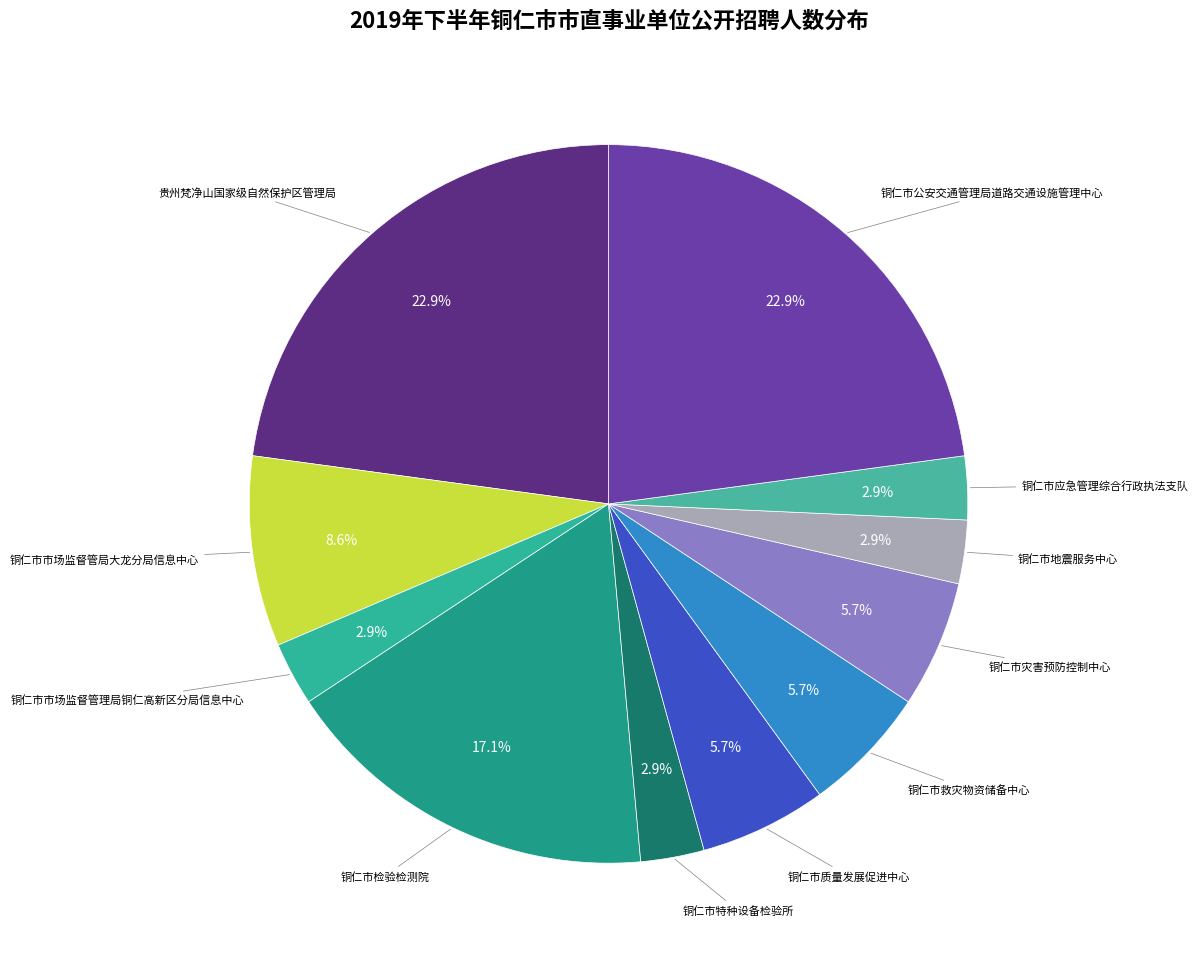

Count the number of slices in the pie.

11